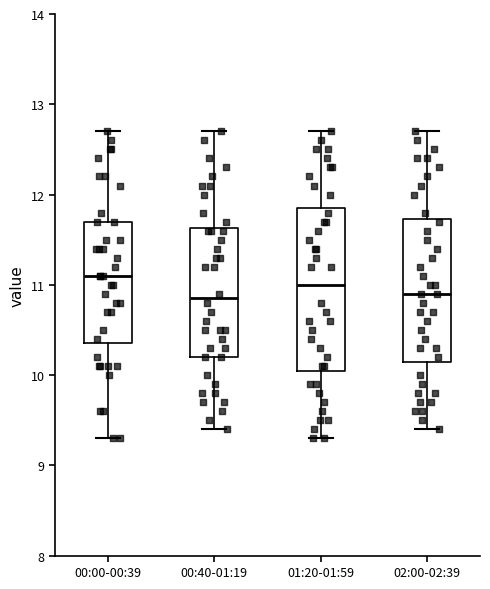

Reading left to right, read every box against the y-axis: the position of its median line, the range the box covers, and the ends of its whiskers. The values are not printed on the chart, so give them approximately, as read against the axis.

00:00-00:39: median 11.1, box 10.4 to 11.7, whiskers 9.3 to 12.7
00:40-01:19: median 10.9, box 10.2 to 11.6, whiskers 9.4 to 12.7
01:20-01:59: median 11.0, box 10.1 to 11.9, whiskers 9.3 to 12.7
02:00-02:39: median 10.9, box 10.2 to 11.7, whiskers 9.4 to 12.7